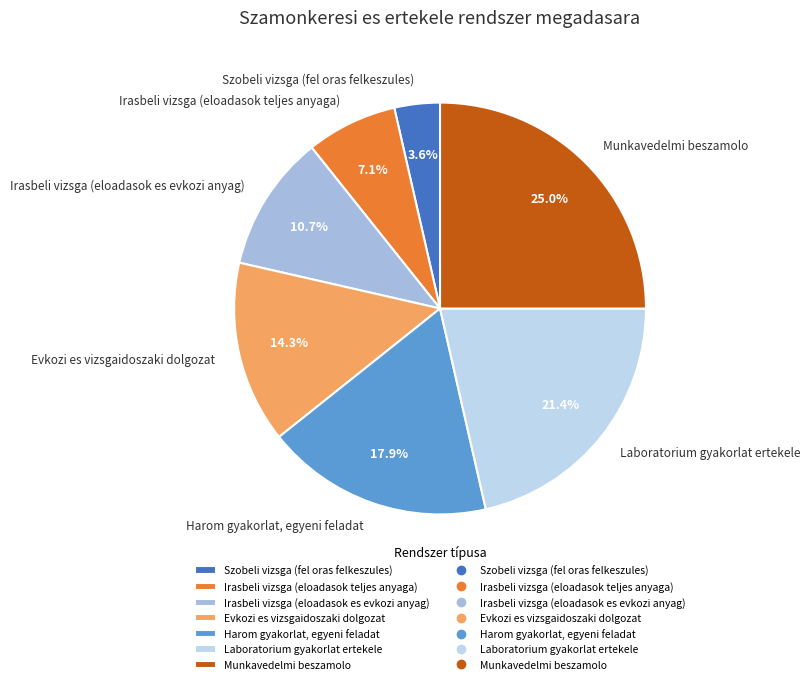

Does any single category account for the majority?

No